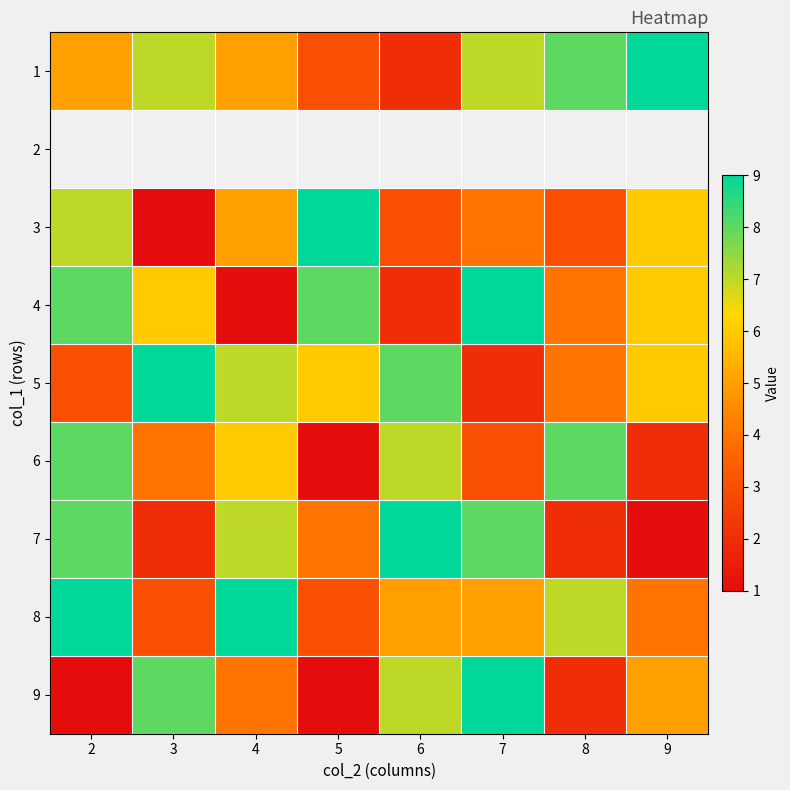

What is the difference between the highest and lowest values at 5?

8.0